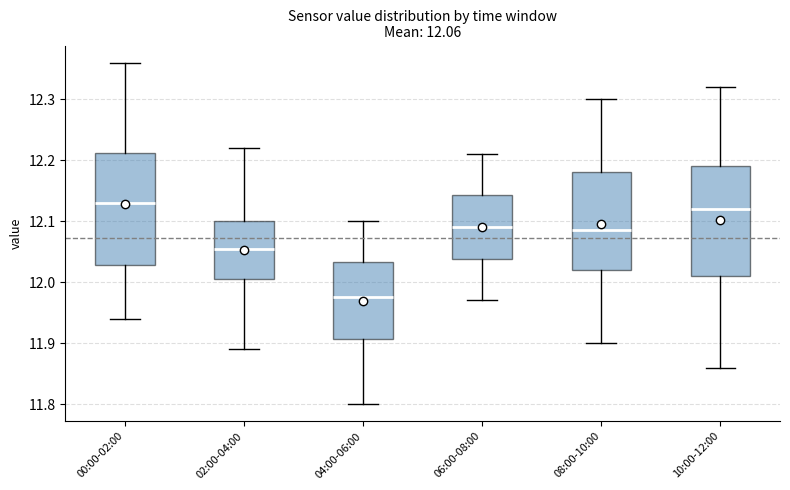

Which box's median line is the lowest?

04:00-06:00